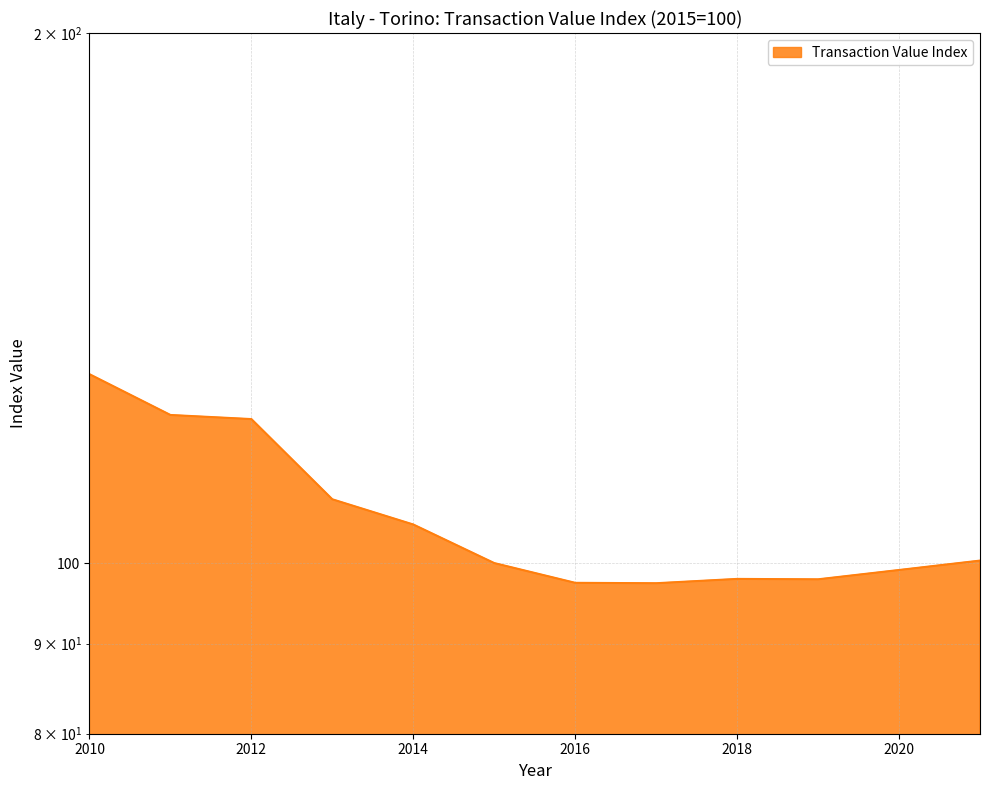

Which category has the highest value across all series?

2010